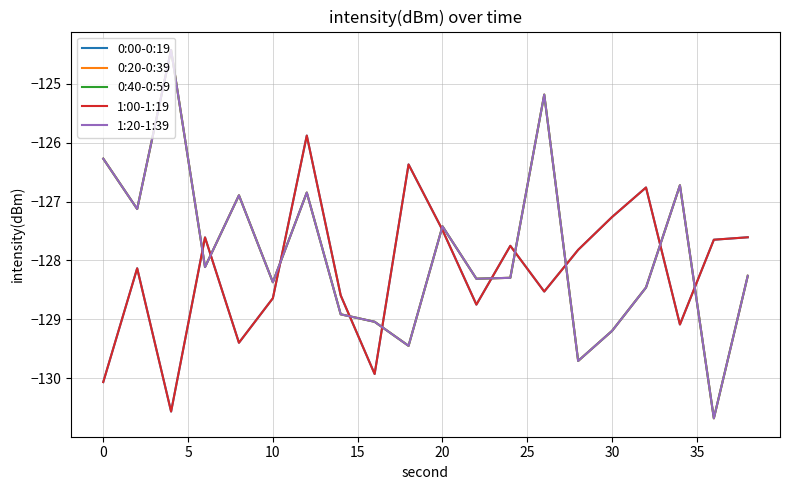

Is this an area chart (filled region under the line)?

No